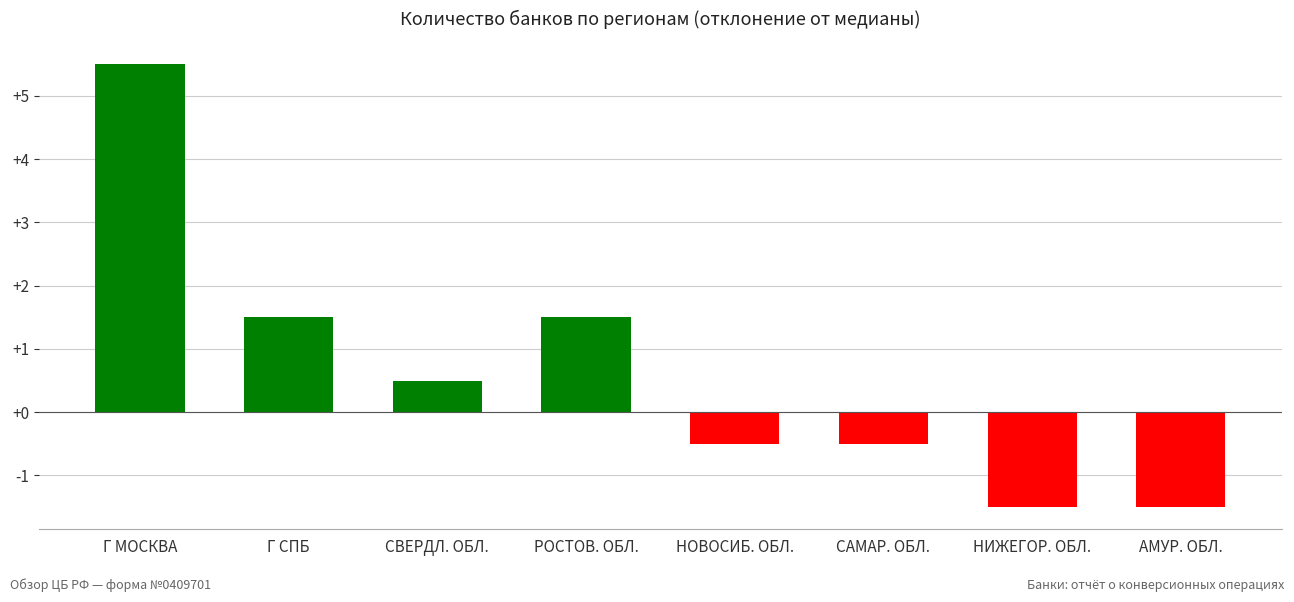

The chart shows a value of -0.5 at САМАР. ОБЛ.. True or false?

True